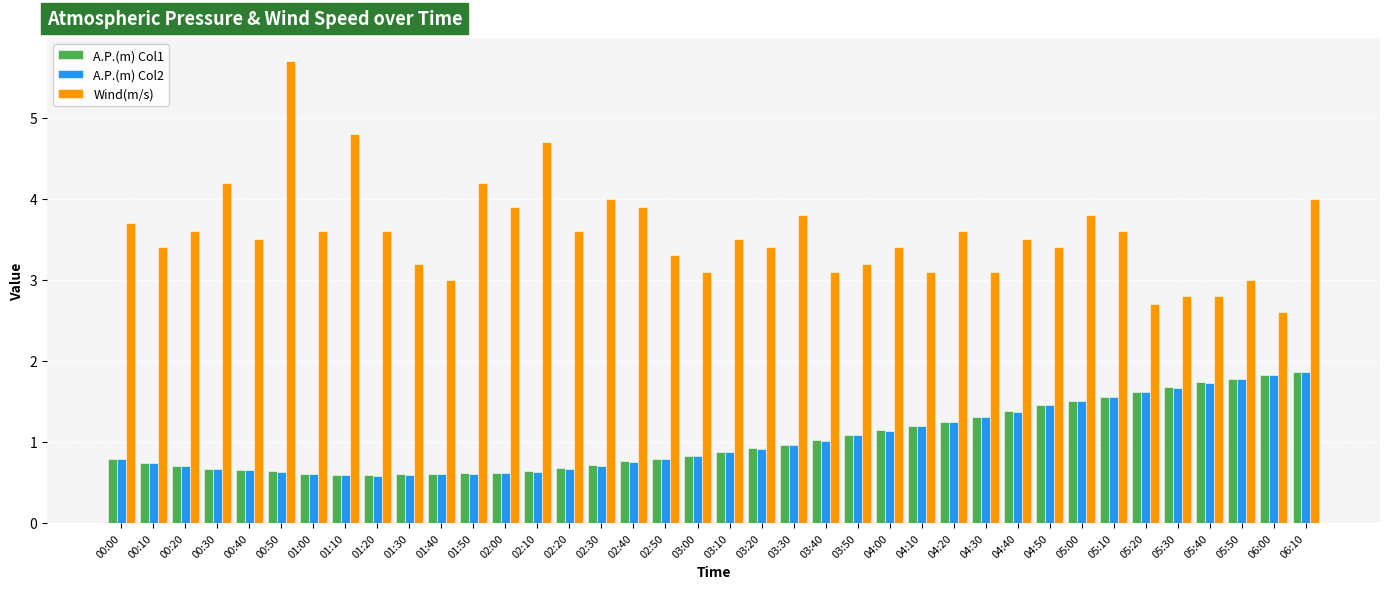

Which series has the largest total across all categories?

Wind(m/s)